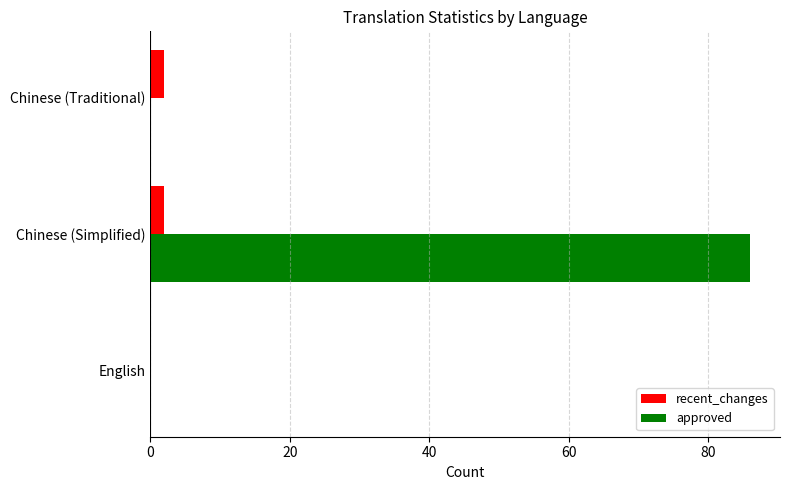

The approved series shows 0 at English. True or false?

True